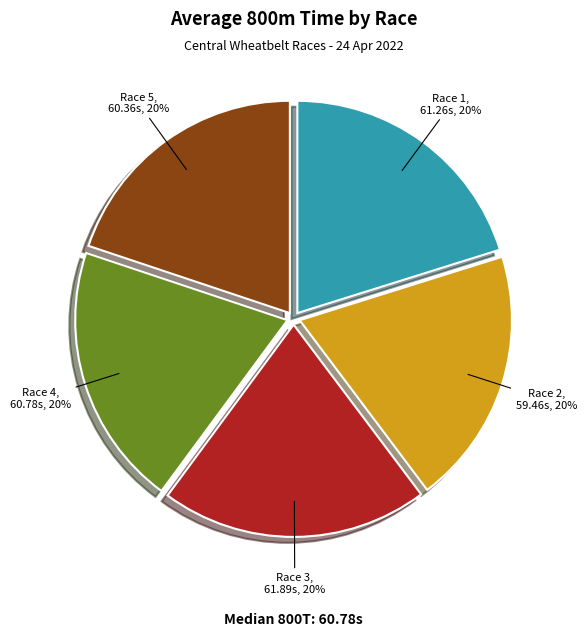

To the nearest percent, what is the average slice percentage?

20%